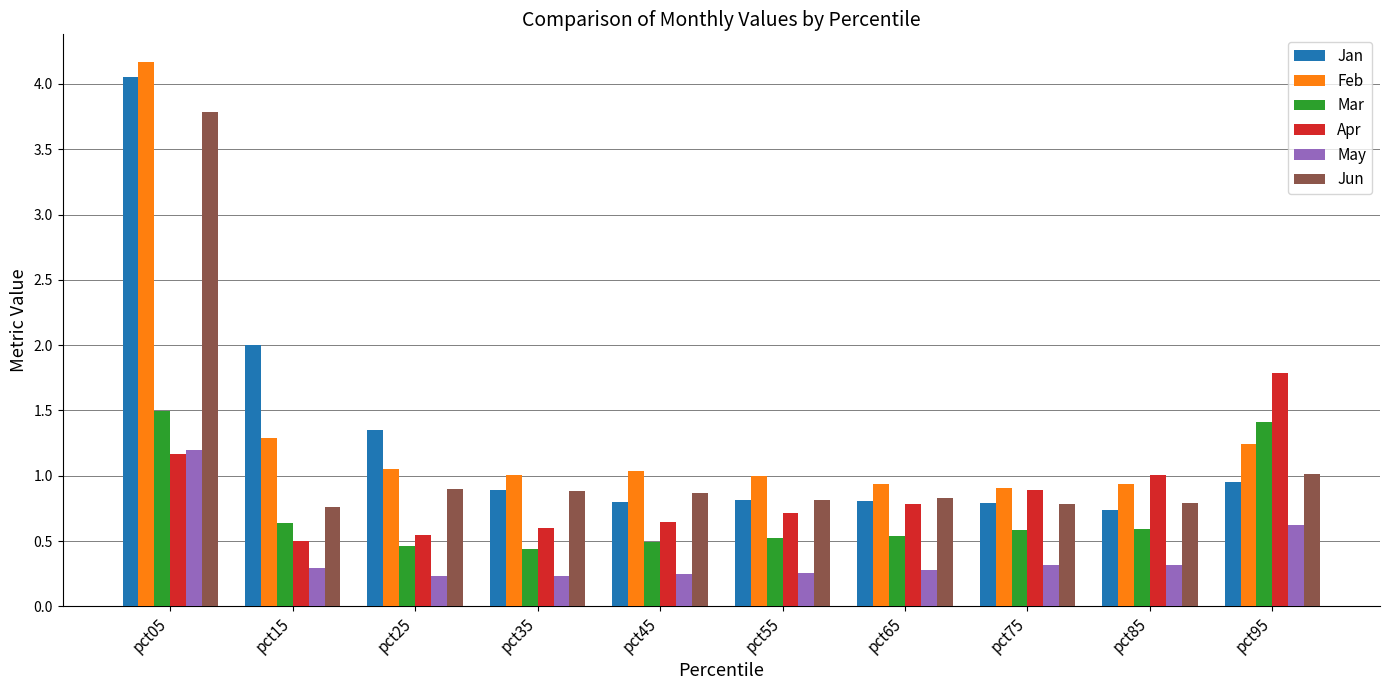

The May series shows 0.3 at pct55. True or false?

True